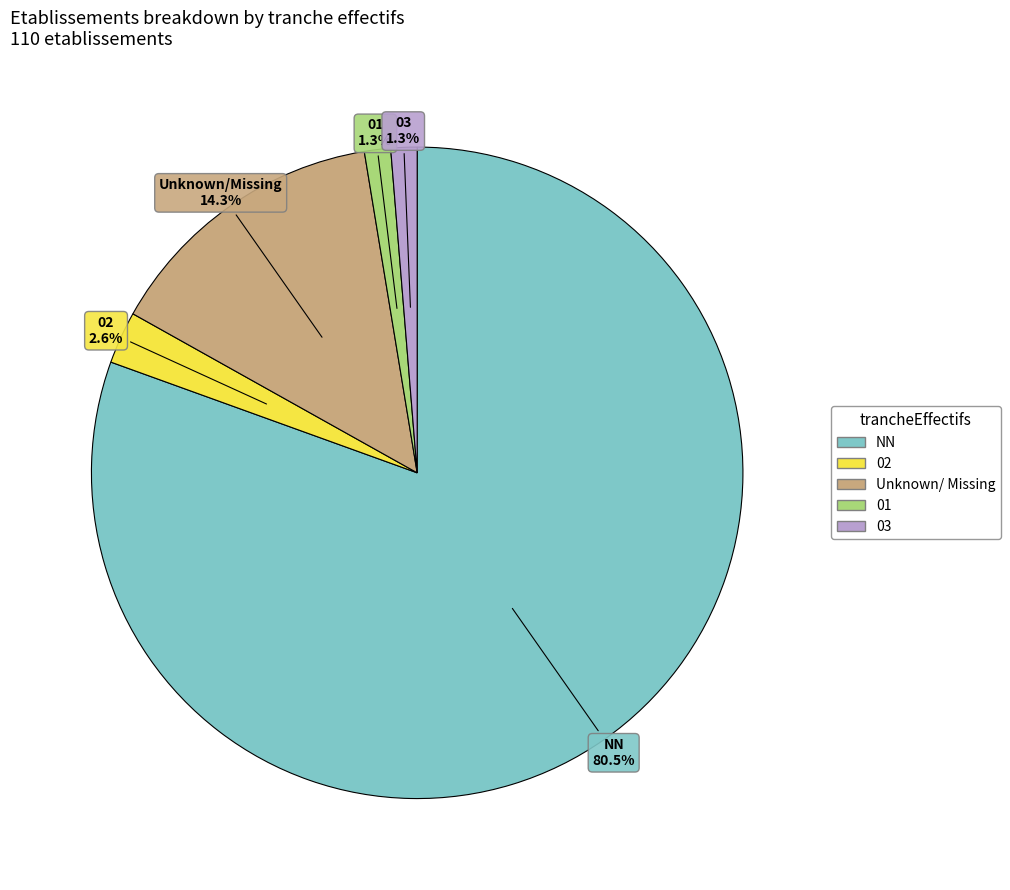

How many slices are in this pie chart?

5